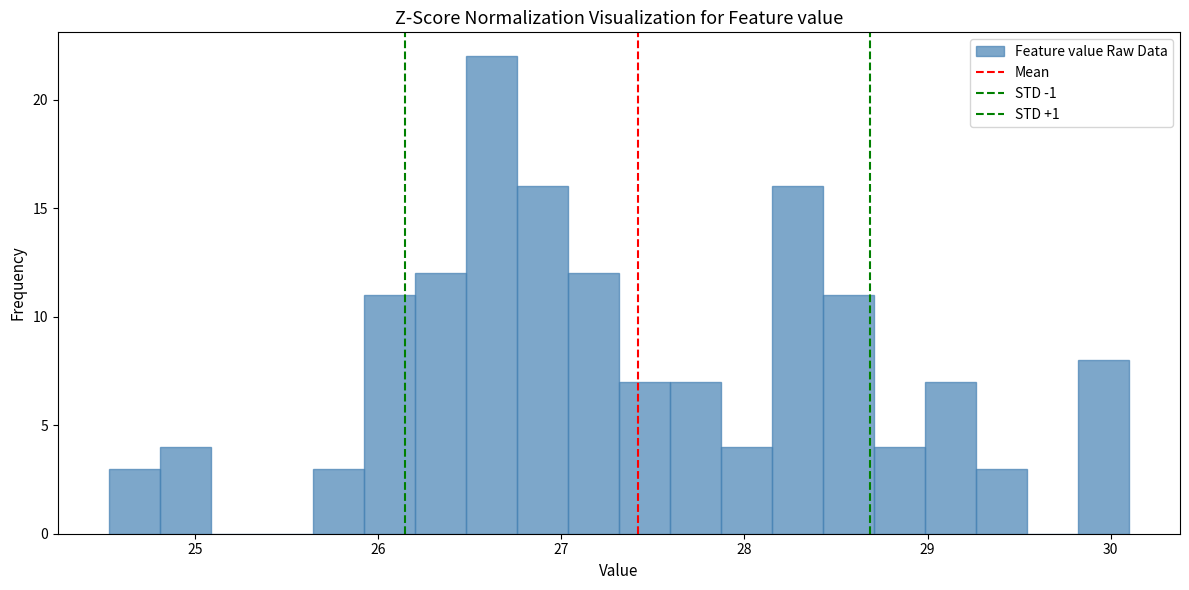

Around what value on the x-axis is the tallest bar? Give the approximate position of its centre, as read against the axis.

26.6